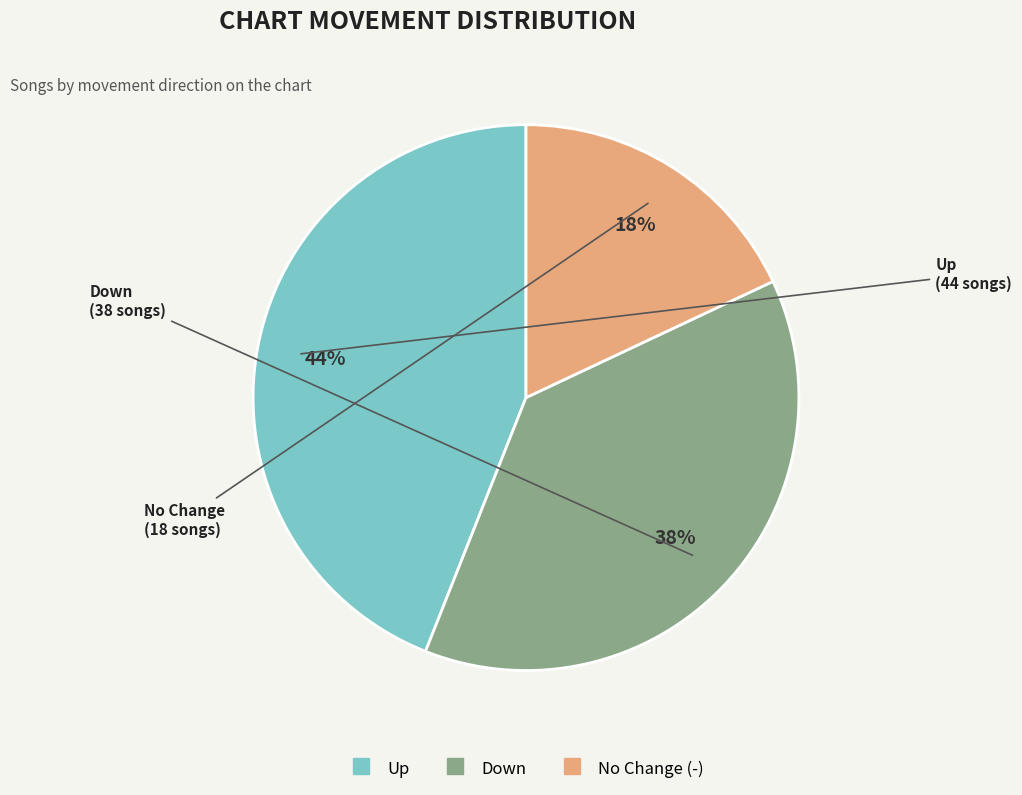

Count the number of slices in the pie.

3